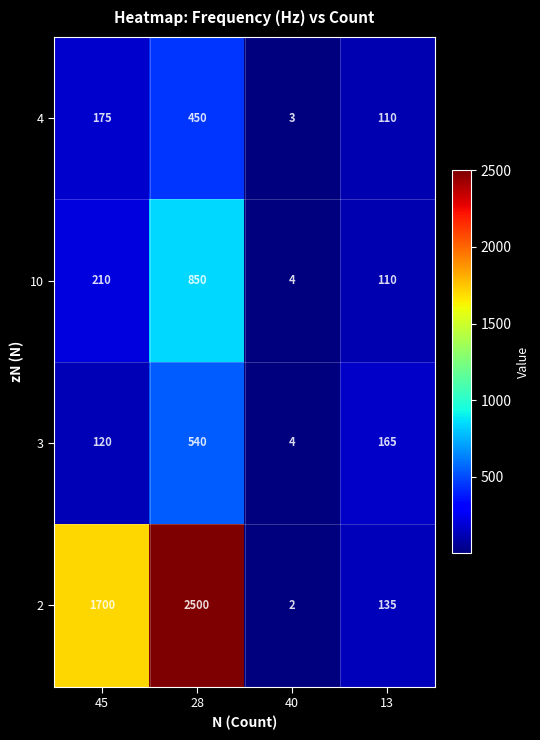

Rank the series by their maximum value, from lowest to highest.

4, 3, 10, 2